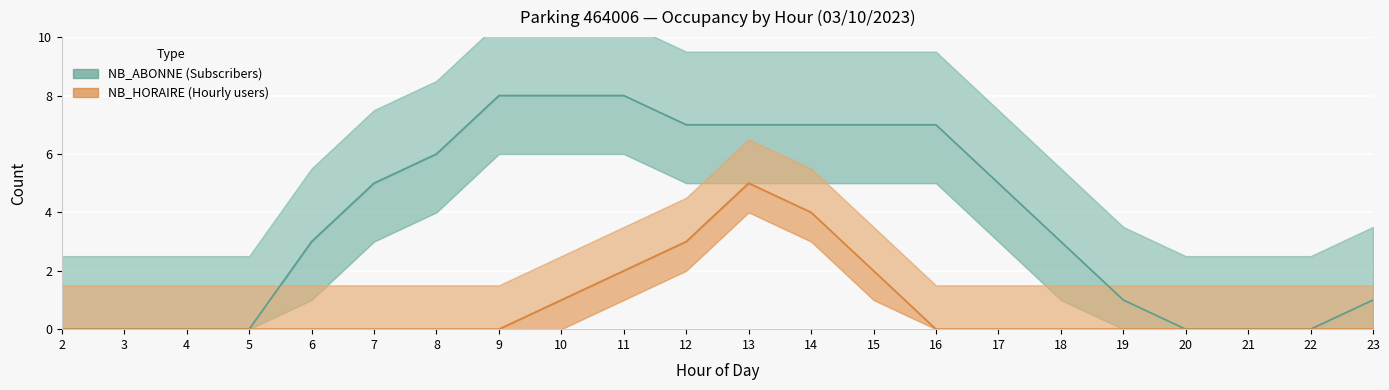

How many data points in NB_HORAIRE are above 0?

6